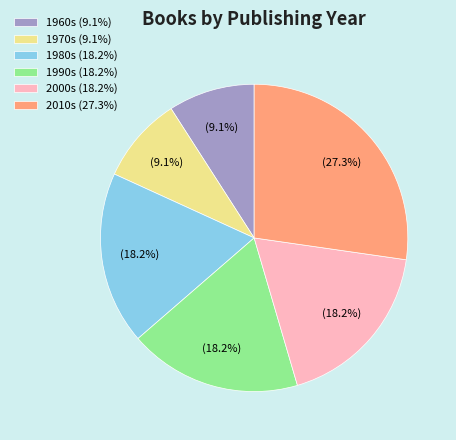

What is the largest slice in the pie chart?

2010s (27.3%)